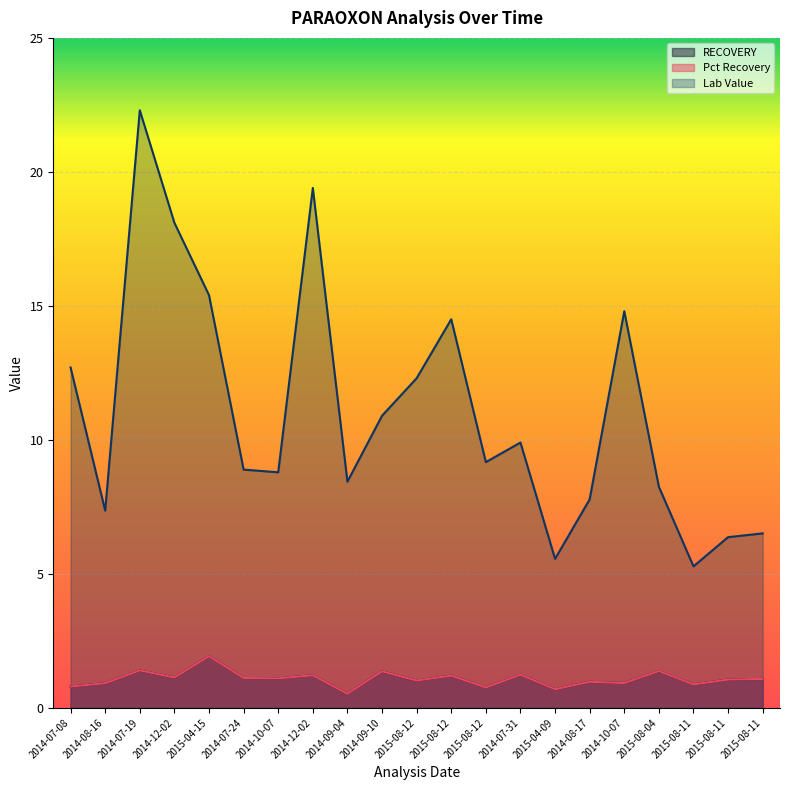

Where is the first local minimum for Pct Recovery?

2014-12-02